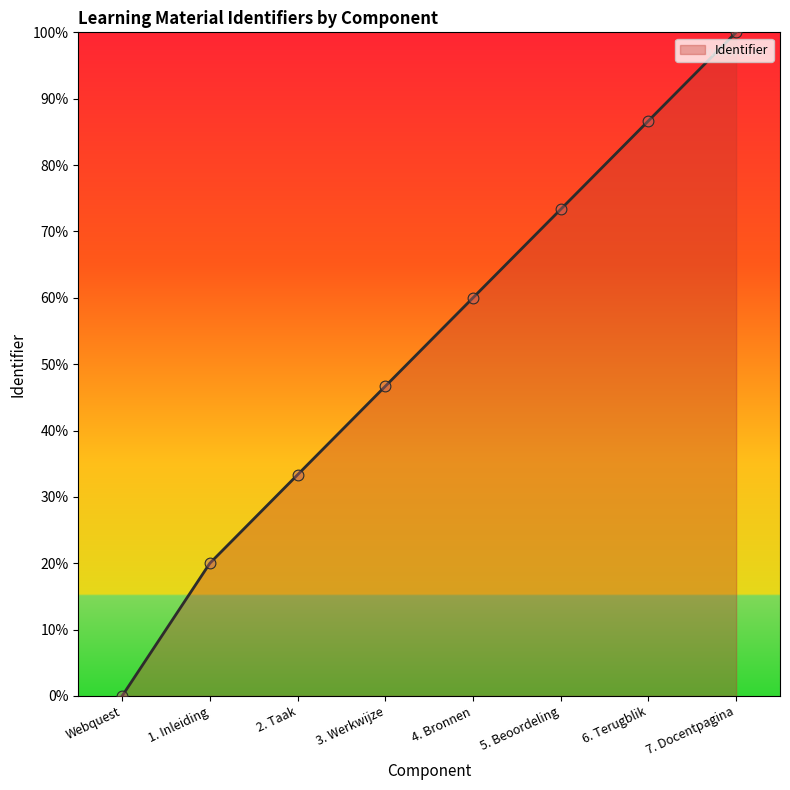

What is the change in value from 5. Beoordeling to 7. Docentpagina?

+26.7